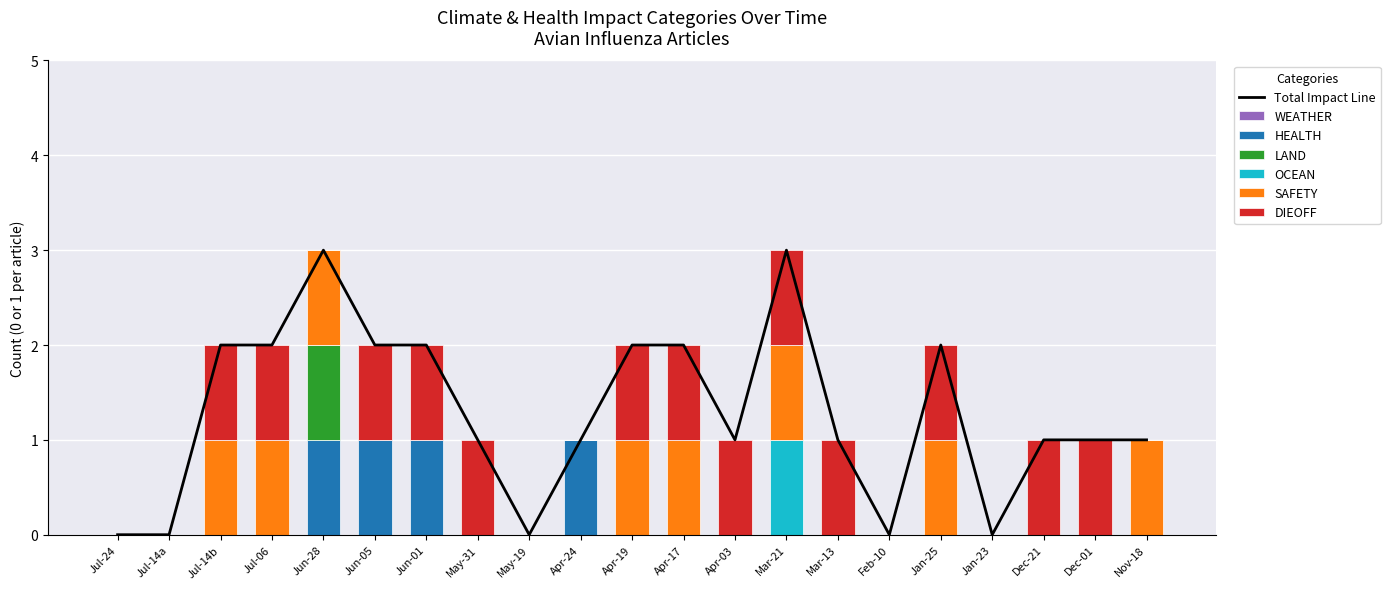

What is the sum of all HEALTH values?

4